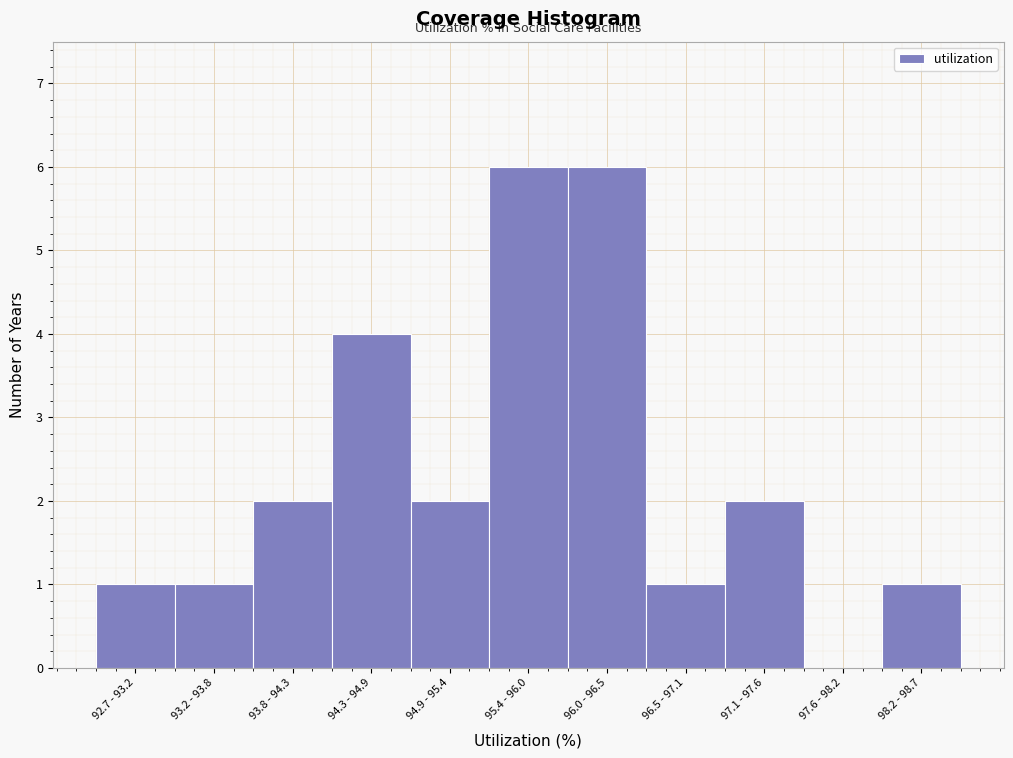

Reading right to left, list all the values displayed in this chart.

98.2 - 98.7=1	97.6 - 98.2=0	97.1 - 97.6=2	96.5 - 97.1=1	96.0 - 96.5=6	95.4 - 96.0=6	94.9 - 95.4=2	94.3 - 94.9=4	93.8 - 94.3=2	93.2 - 93.8=1	92.7 - 93.2=1